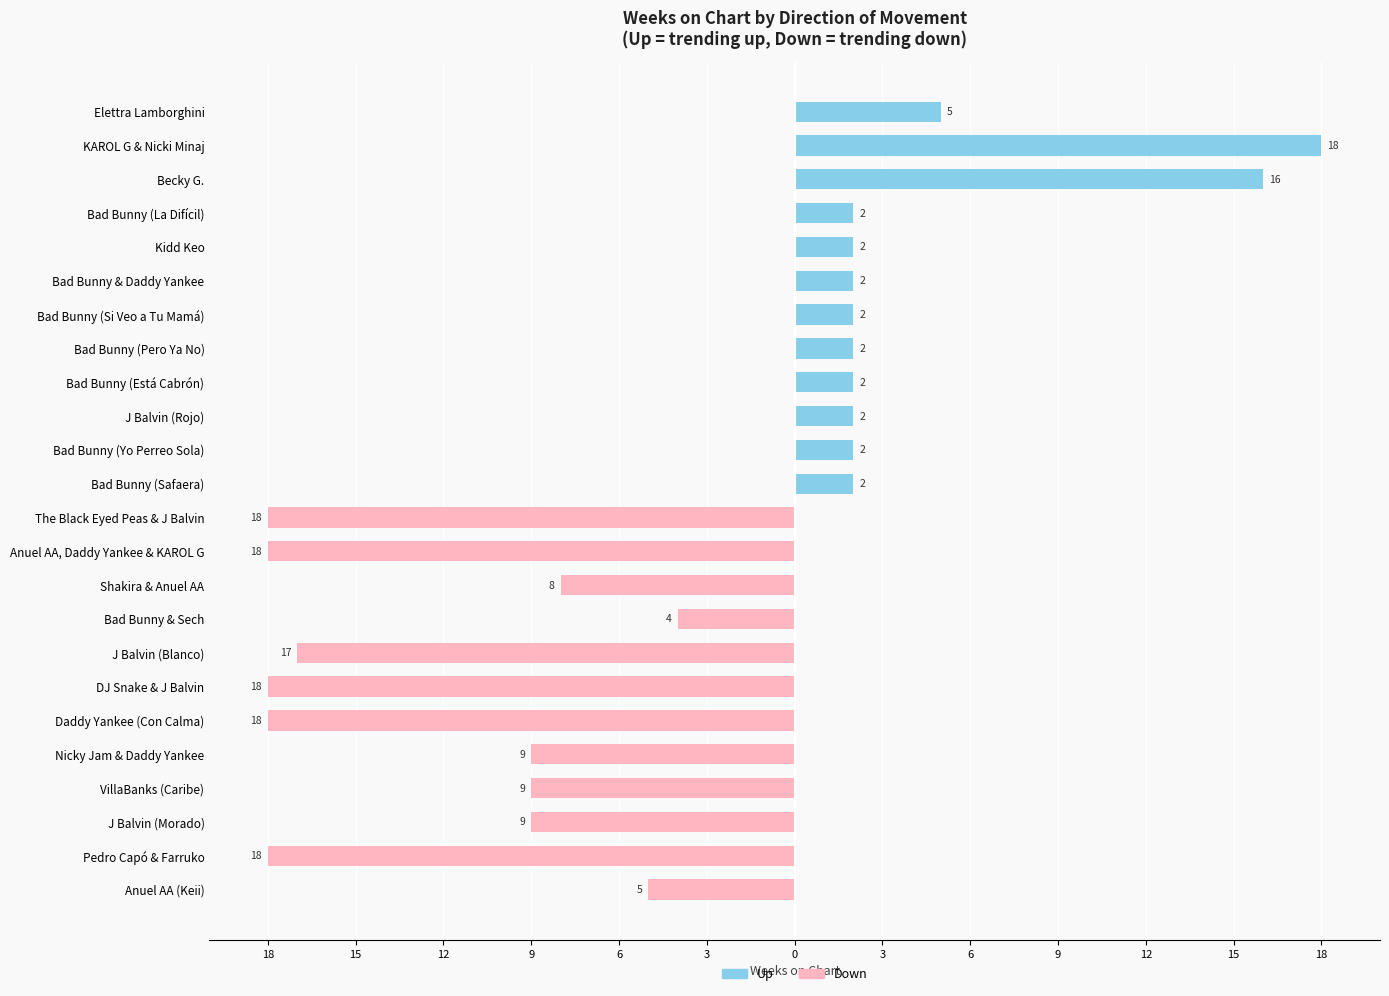

What is the sum of all Down values?

-151